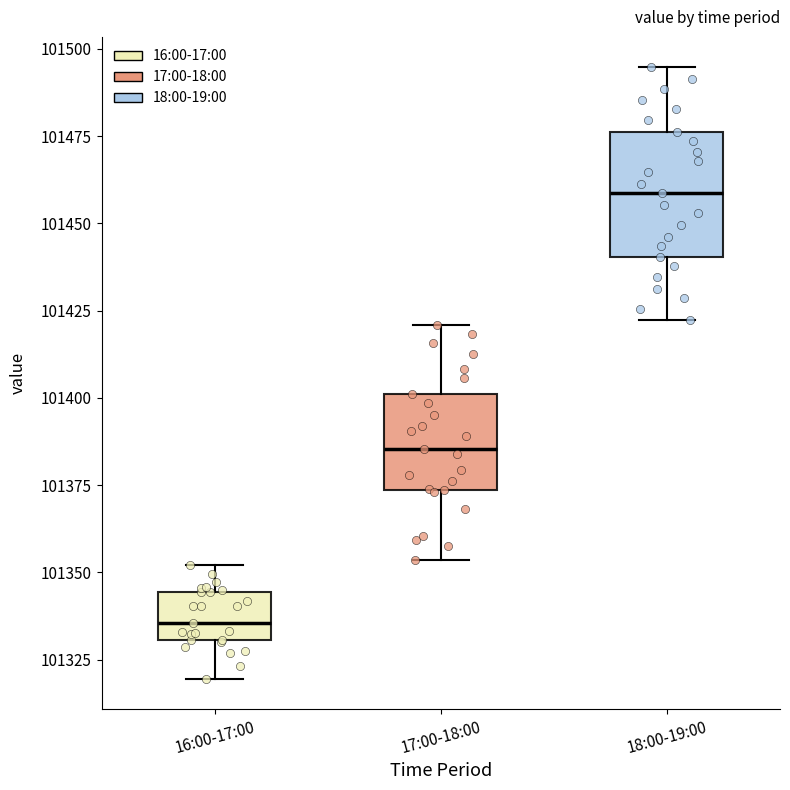

Reading left to right, transcribe this box plot: for each box, give where its median line is, the range the box spans, and where its two whiskers end, as read against the y-axis. The values are not printed on the chart, so give them approximately, as read against the axis.

16:00-17:00: median 101335, box 101330 to 101345, whiskers 101320 to 101350
17:00-18:00: median 101385, box 101375 to 101400, whiskers 101355 to 101420
18:00-19:00: median 101460, box 101440 to 101475, whiskers 101420 to 101495